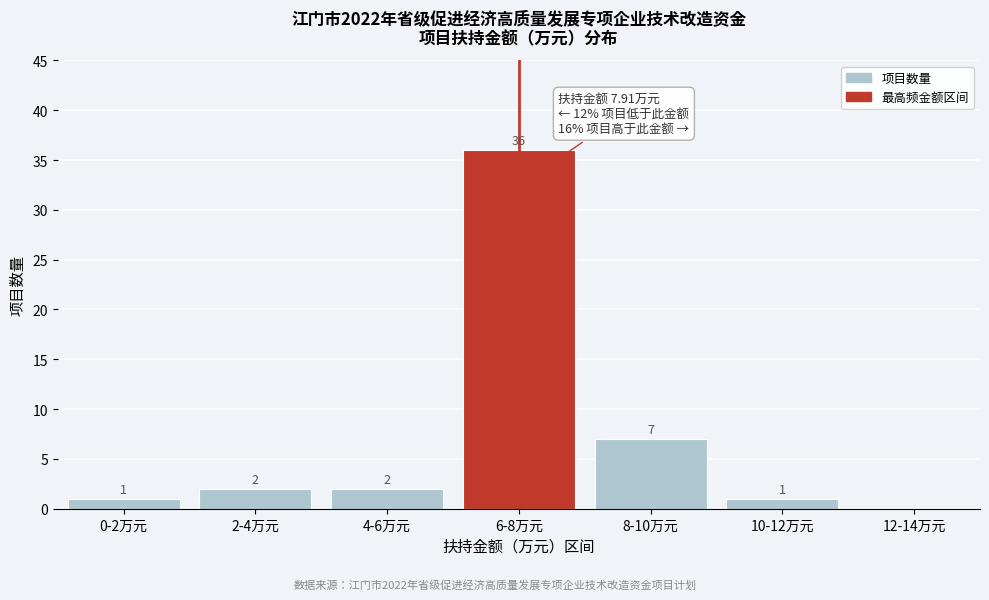

Reading left to right, what are all the values shown in this chart?

0-2万元=1	2-4万元=2	4-6万元=2	6-8万元=36	8-10万元=7	10-12万元=1	12-14万元=0